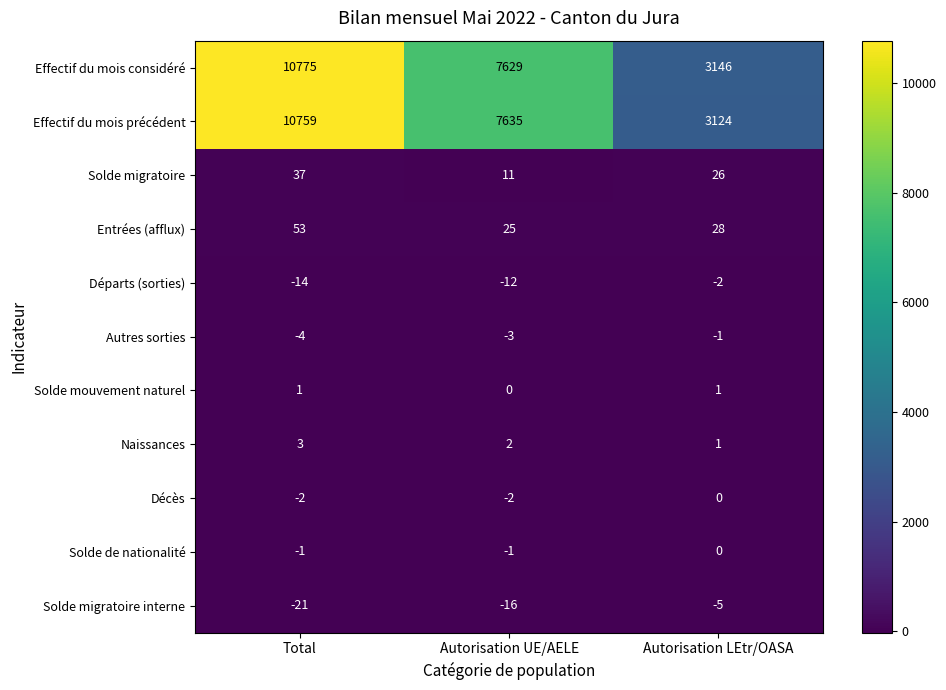

What is the difference between the Solde migratoire values at Total and Autorisation UE/AELE?

26